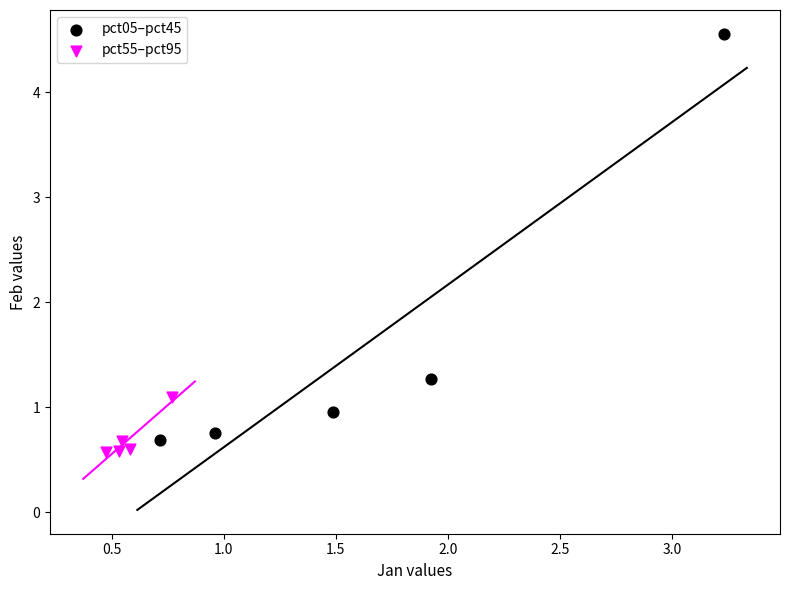

Which series reaches the maximum Y coordinate?

pct05–pct45